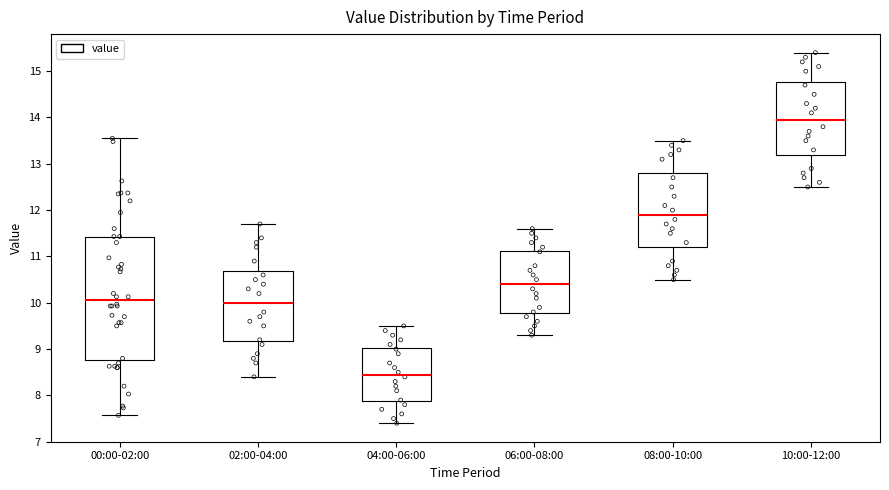

Reading left to right, transcribe this box plot: for each box, give where its median line is, the range the box spans, and where its two whiskers end, as read against the y-axis. The values are not printed on the chart, so give them approximately, as read against the axis.

00:00-02:00: median 10.1, box 8.8 to 11.4, whiskers 7.6 to 13.6
02:00-04:00: median 10.0, box 9.2 to 10.7, whiskers 8.4 to 11.7
04:00-06:00: median 8.5, box 7.9 to 9.0, whiskers 7.4 to 9.5
06:00-08:00: median 10.4, box 9.8 to 11.1, whiskers 9.3 to 11.6
08:00-10:00: median 11.9, box 11.2 to 12.8, whiskers 10.5 to 13.5
10:00-12:00: median 14.0, box 13.2 to 14.8, whiskers 12.5 to 15.4